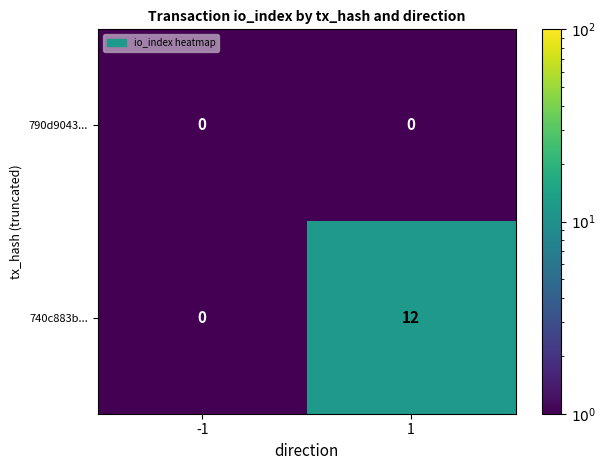

What is the difference between the maximum and minimum values in the 740c883b... series?

12